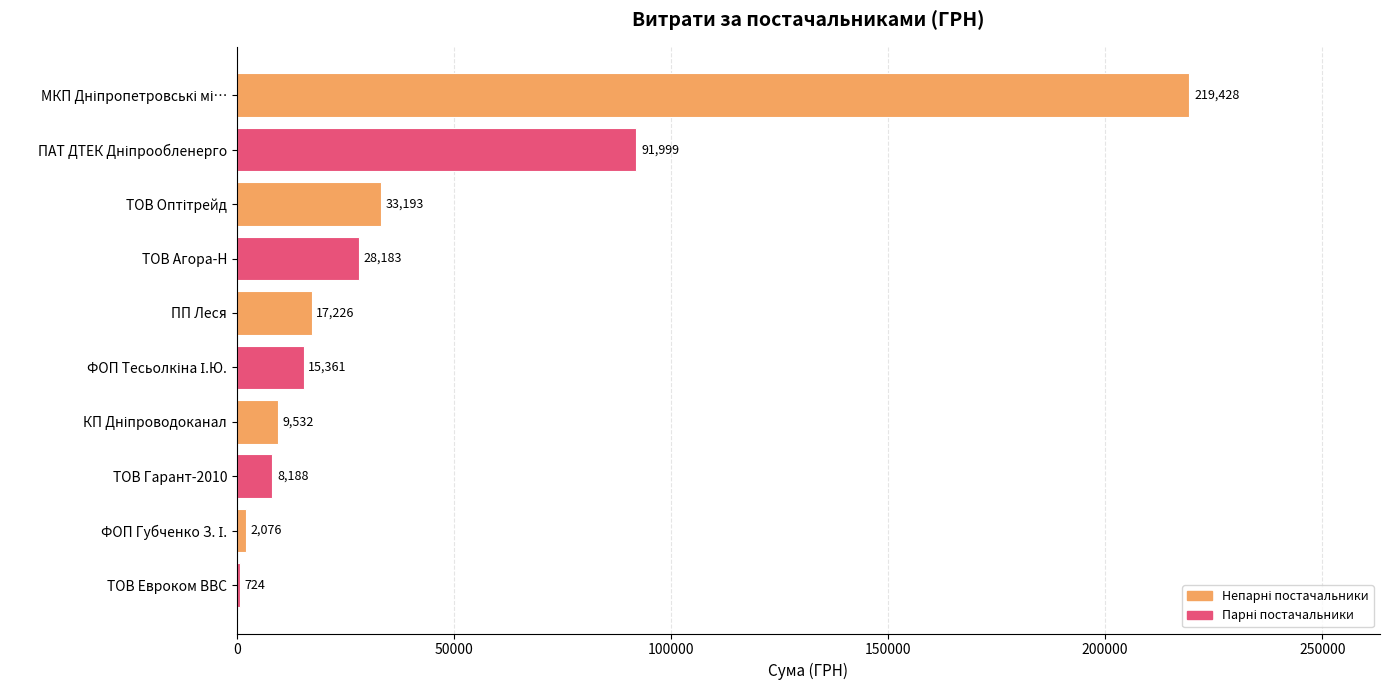

What is the greatest value displayed?

219428.1